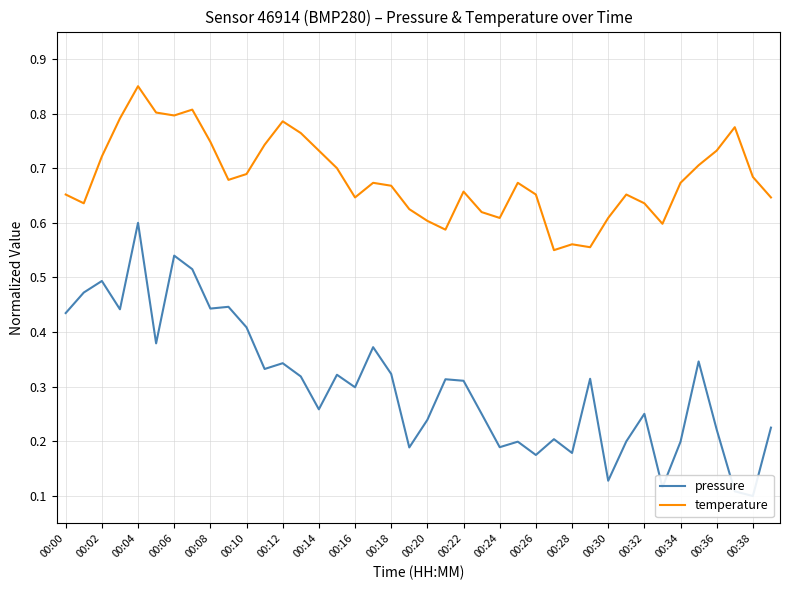

What is the average value of the temperature series?

0.7